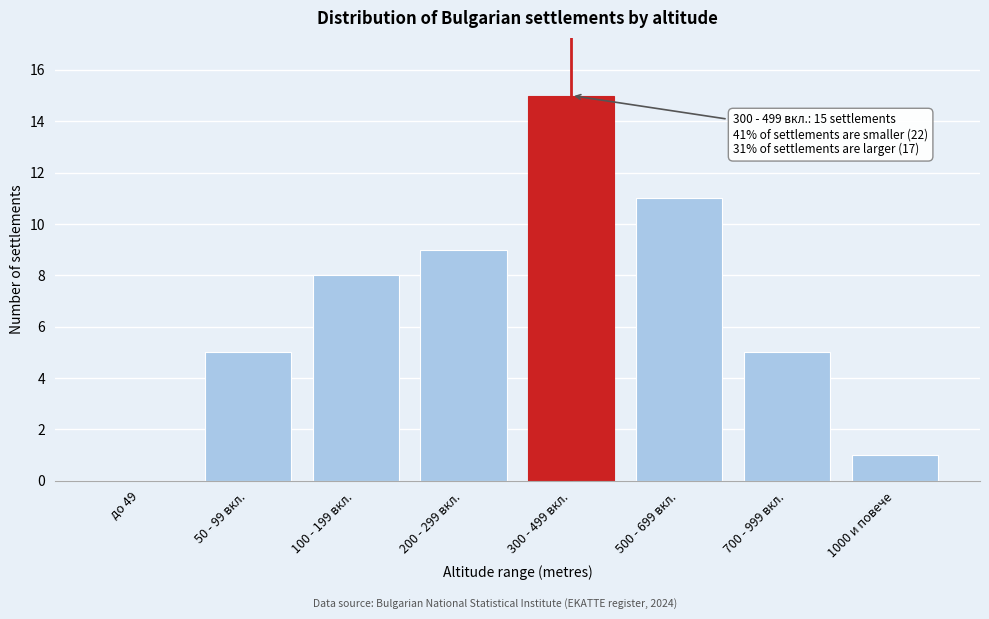

Reading left to right, list all the values displayed in this chart.

до 49=0	50 - 99 вкл.=5	100 - 199 вкл.=8	200 - 299 вкл.=9	300 - 499 вкл.=15	500 - 699 вкл.=11	700 - 999 вкл.=5	1000 и повече=1